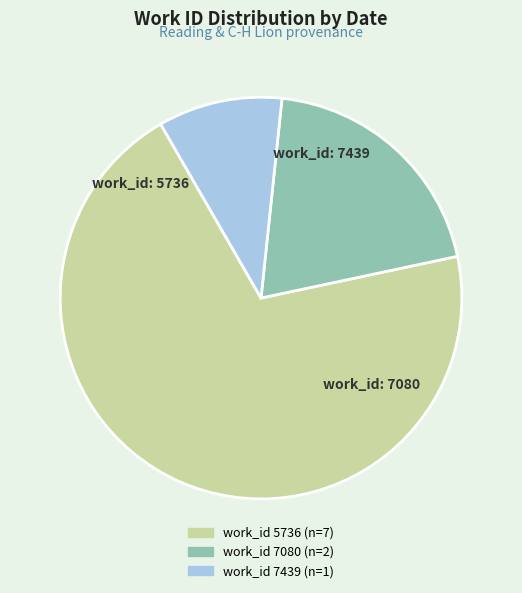

How many segments does this pie chart have?

3